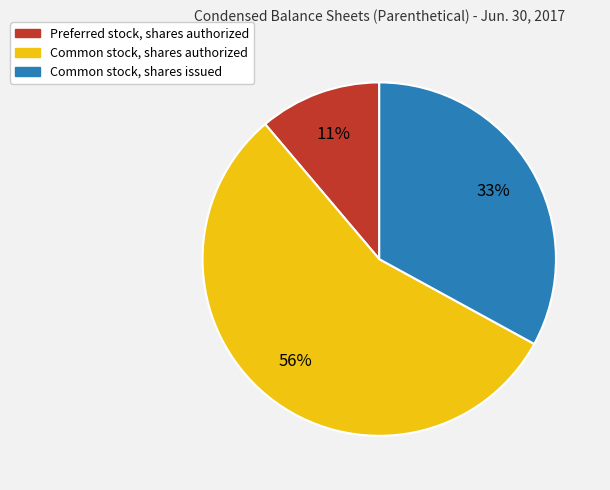

To the nearest percent, what portion does Common stock, shares authorized represent?

56%